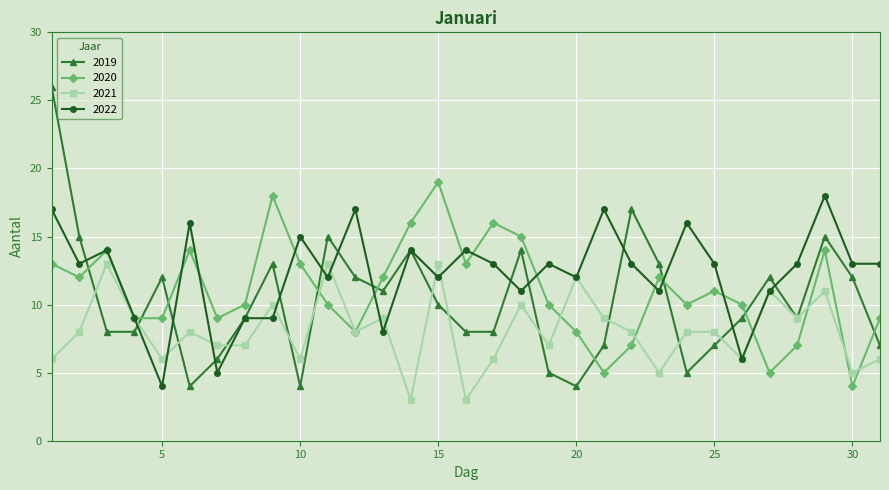

Which series has the largest total across all categories?

2022